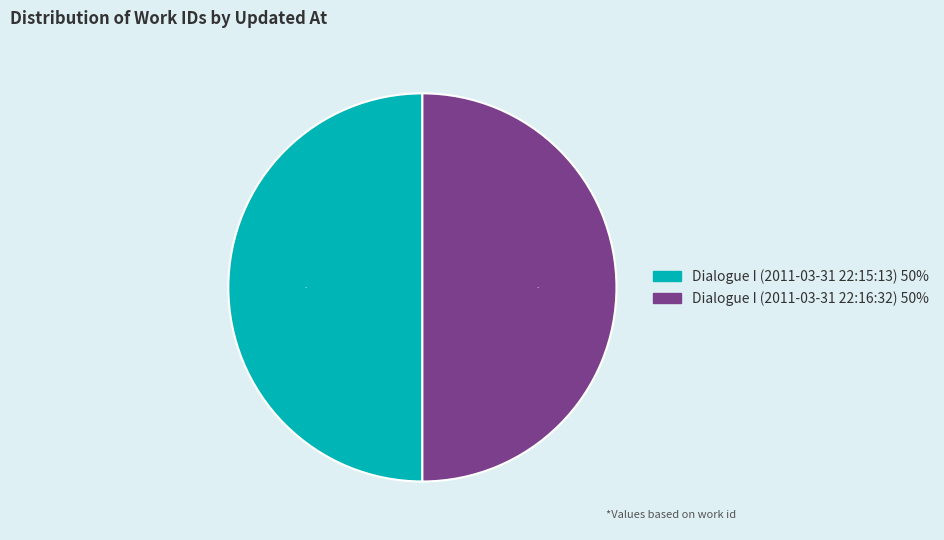

Is it true that Dialogue I (2011-03-31 22:16:32) is 50% of the pie?

True